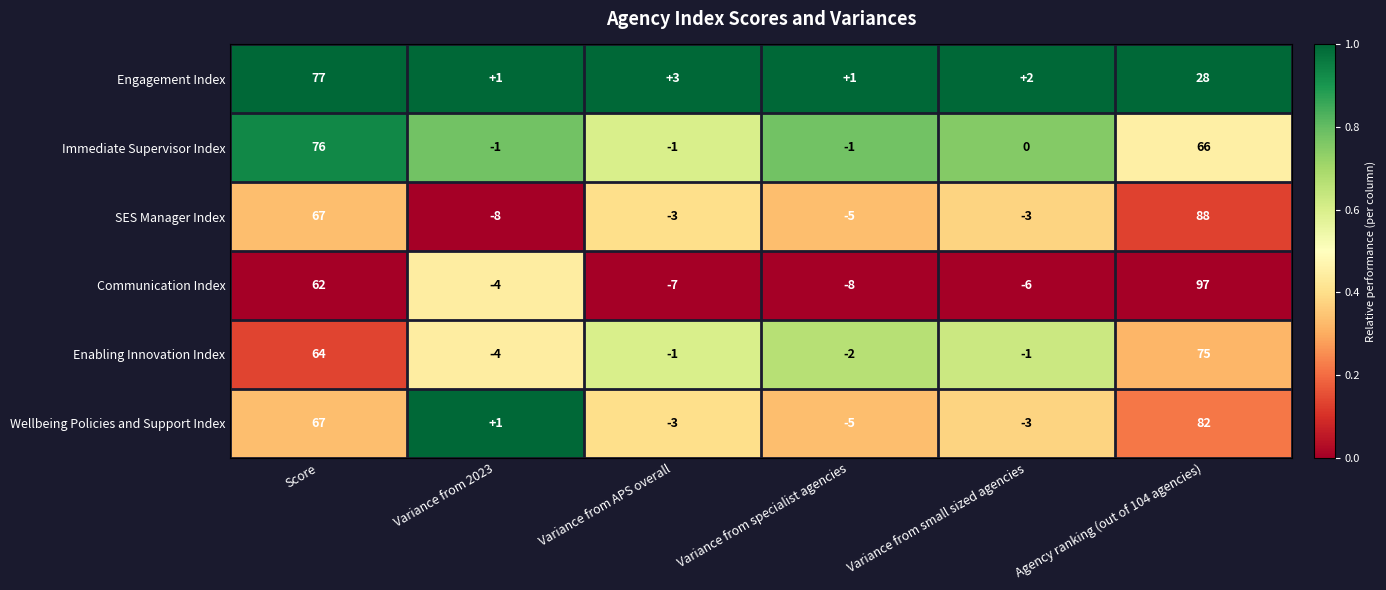

Between Variance from APS overall and Agency ranking (out of 104 agencies), which series saw the biggest shift?

Communication Index